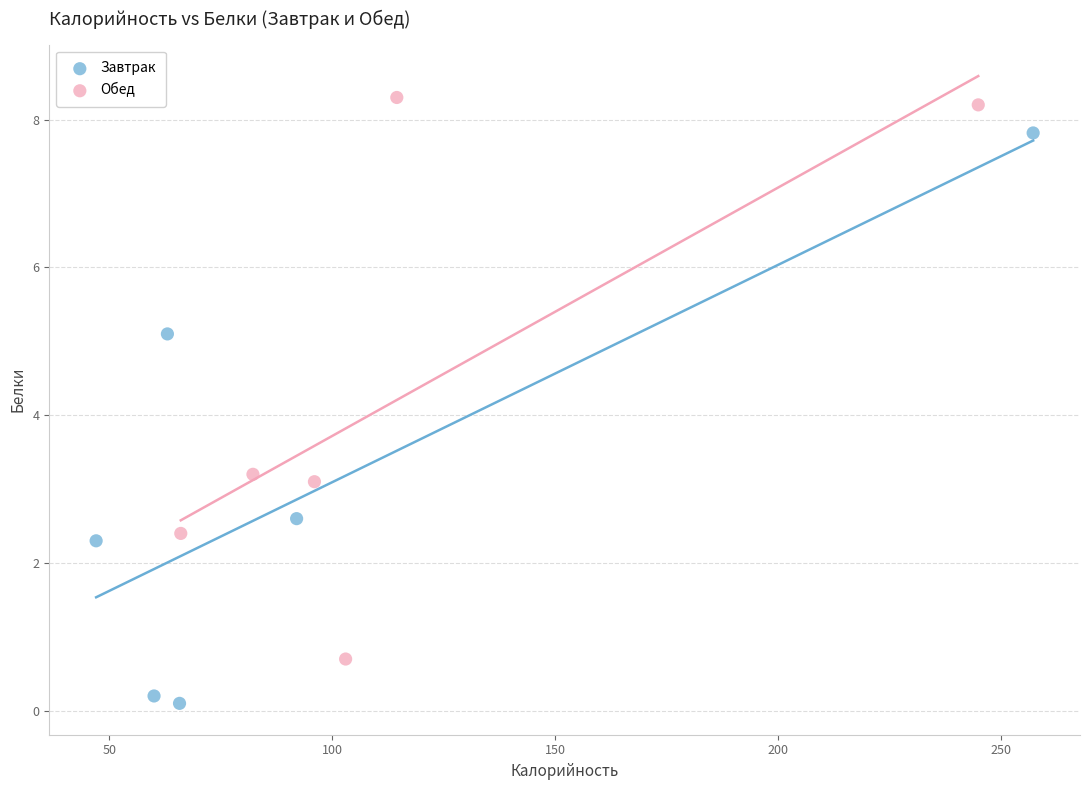

What are all the series names shown in the legend?

Завтрак, Обед